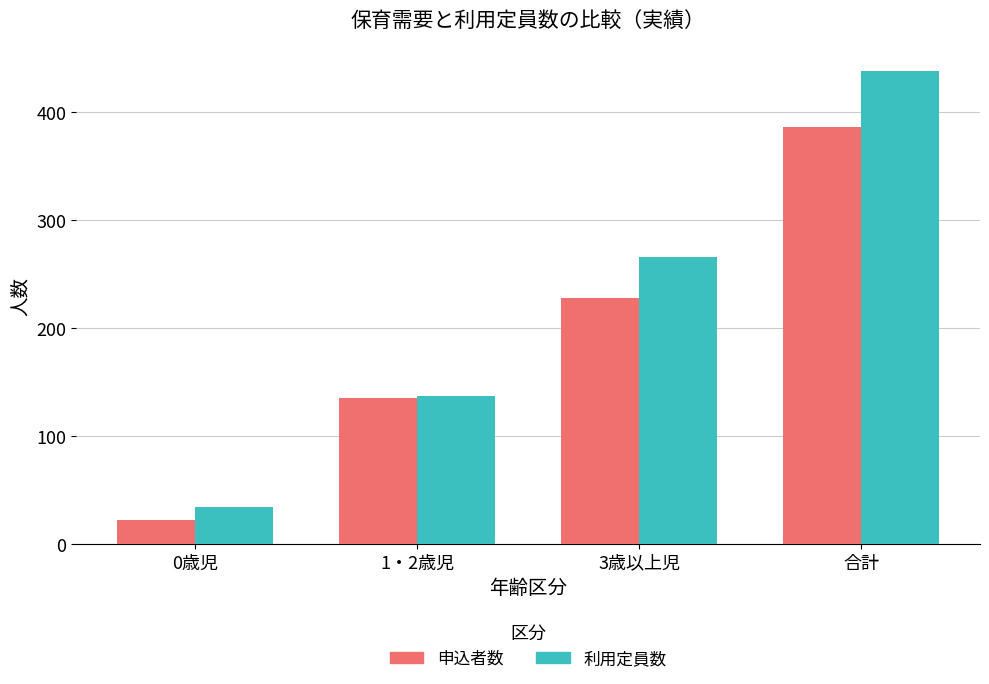

How many data points in 申込者数 are less than 228?

2